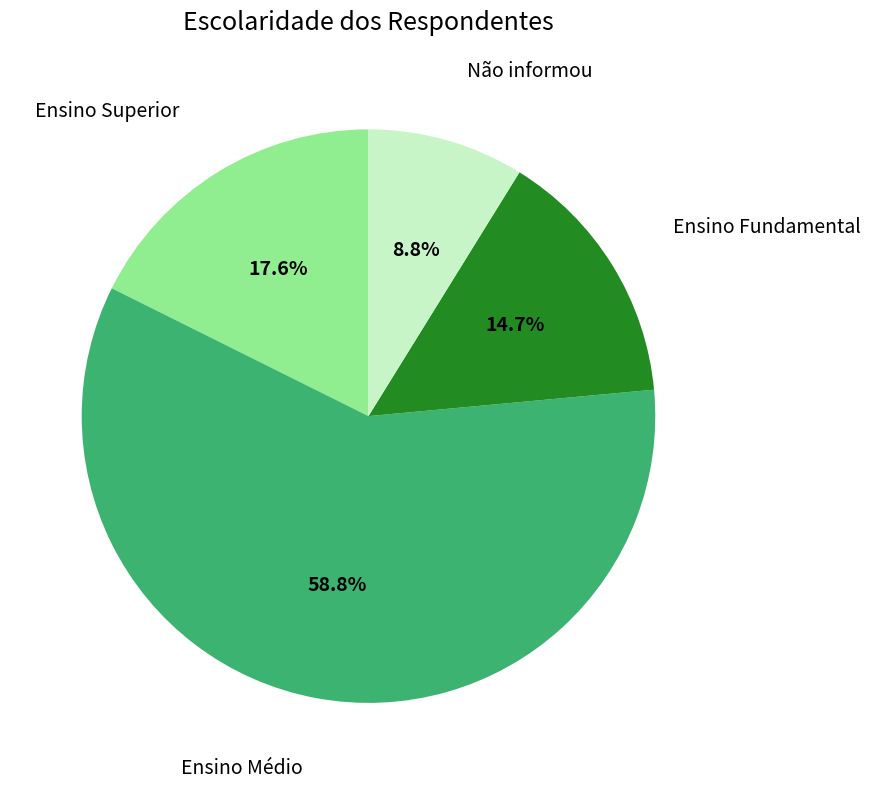

Is there any slice that represents more than half of the pie?

Yes